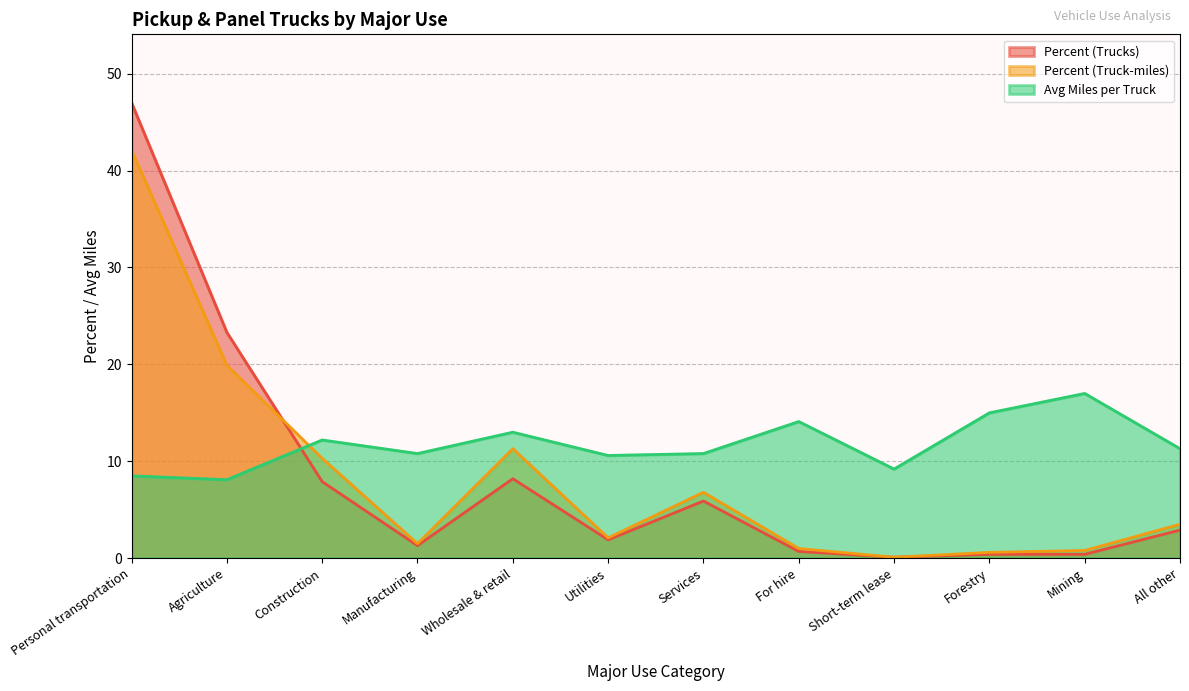

Reading left to right, extract all data points from this chart.

Percent (Trucks): Personal transportation=47.0	Agriculture=23.3	Construction=7.9	Manufacturing=1.3	Wholesale & retail=8.2	Utilities=1.9	Services=5.9	For hire=0.7	Short-term lease=0.1	Forestry=0.4	Mining=0.4	All other=2.9
Percent (Truck-miles): Personal transportation=42.1	Agriculture=19.9	Construction=10.3	Manufacturing=1.5	Wholesale & retail=11.3	Utilities=2.1	Services=6.8	For hire=1.0	Short-term lease=0.1	Forestry=0.6	Mining=0.8	All other=3.5
Avg Miles per Truck: Personal transportation=8.5	Agriculture=8.1	Construction=12.2	Manufacturing=10.8	Wholesale & retail=13.0	Utilities=10.6	Services=10.8	For hire=14.1	Short-term lease=9.2	Forestry=15.0	Mining=17.0	All other=11.3